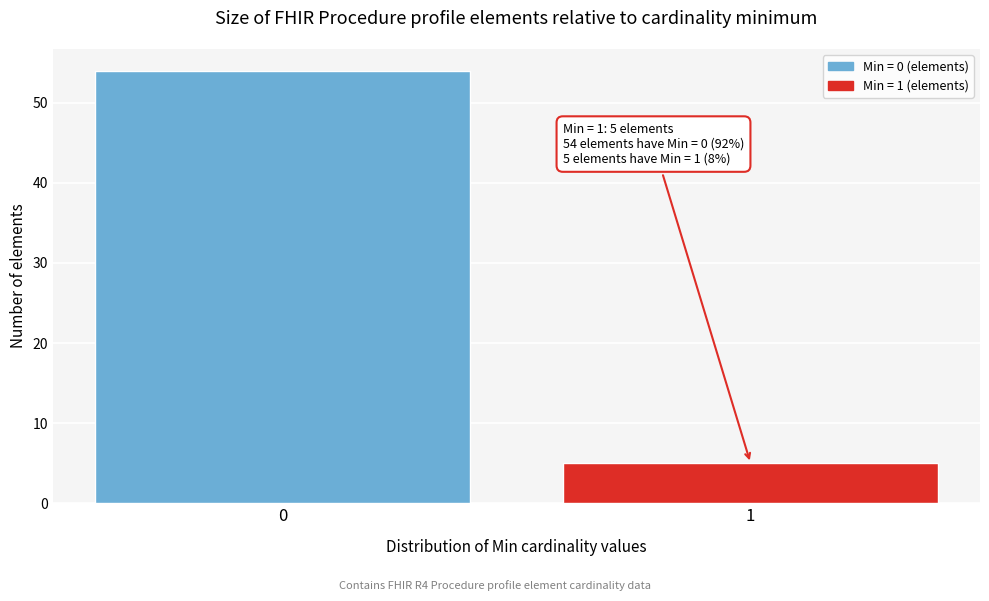

Reading right to left, list all the values displayed in this chart.

1=5	0=54